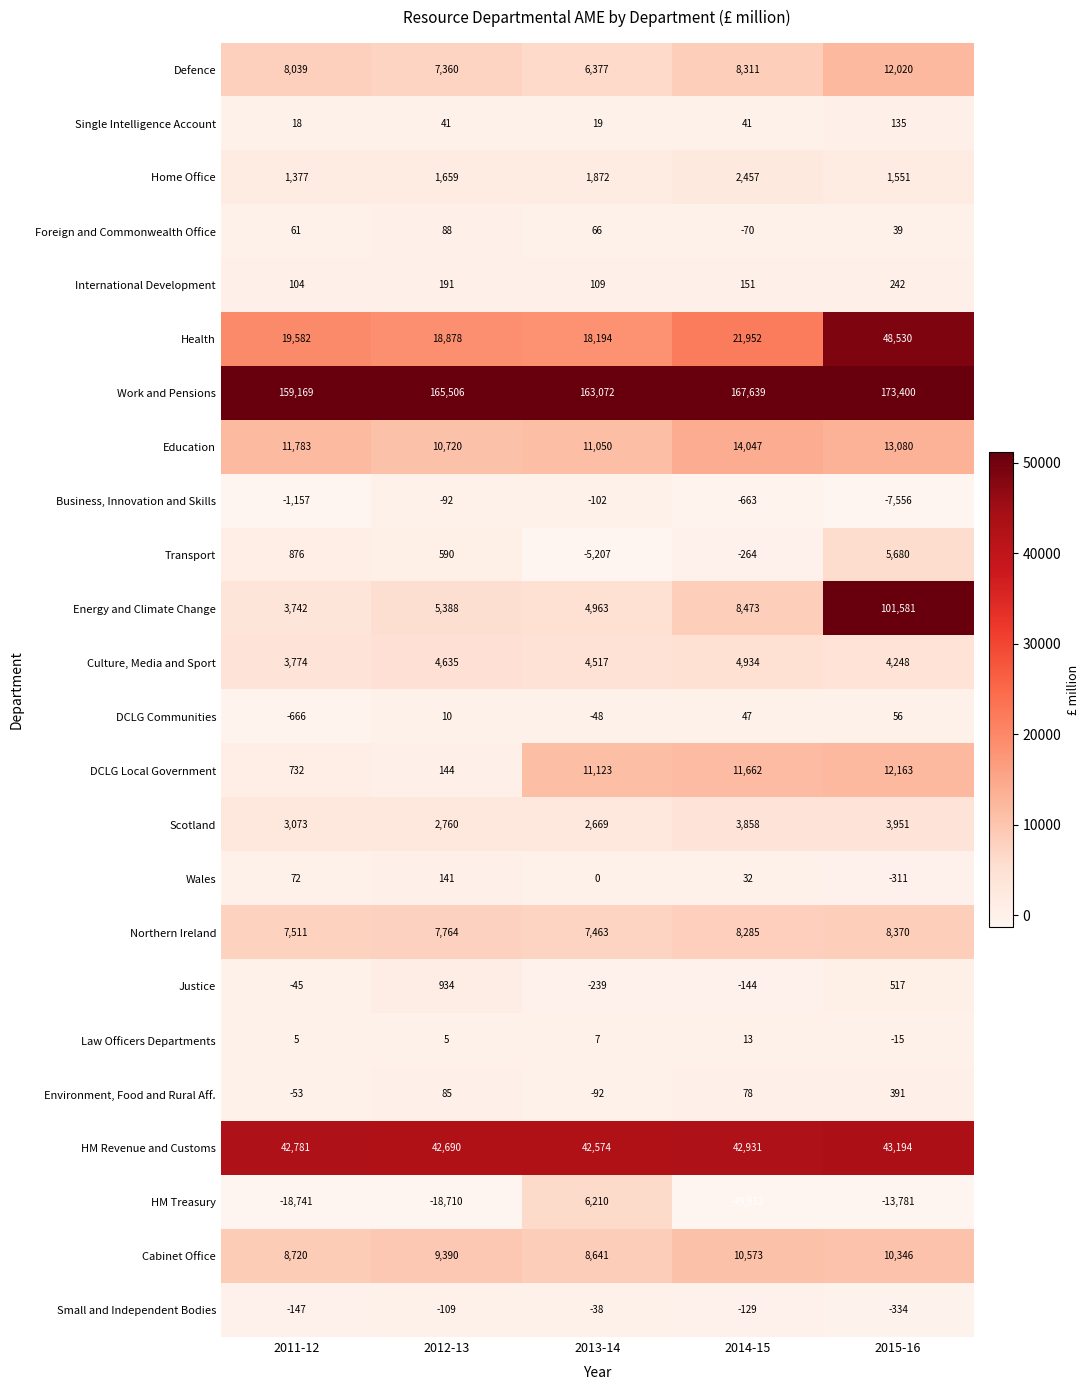

Count the Home Office values in the range 1551 to 1872.

3